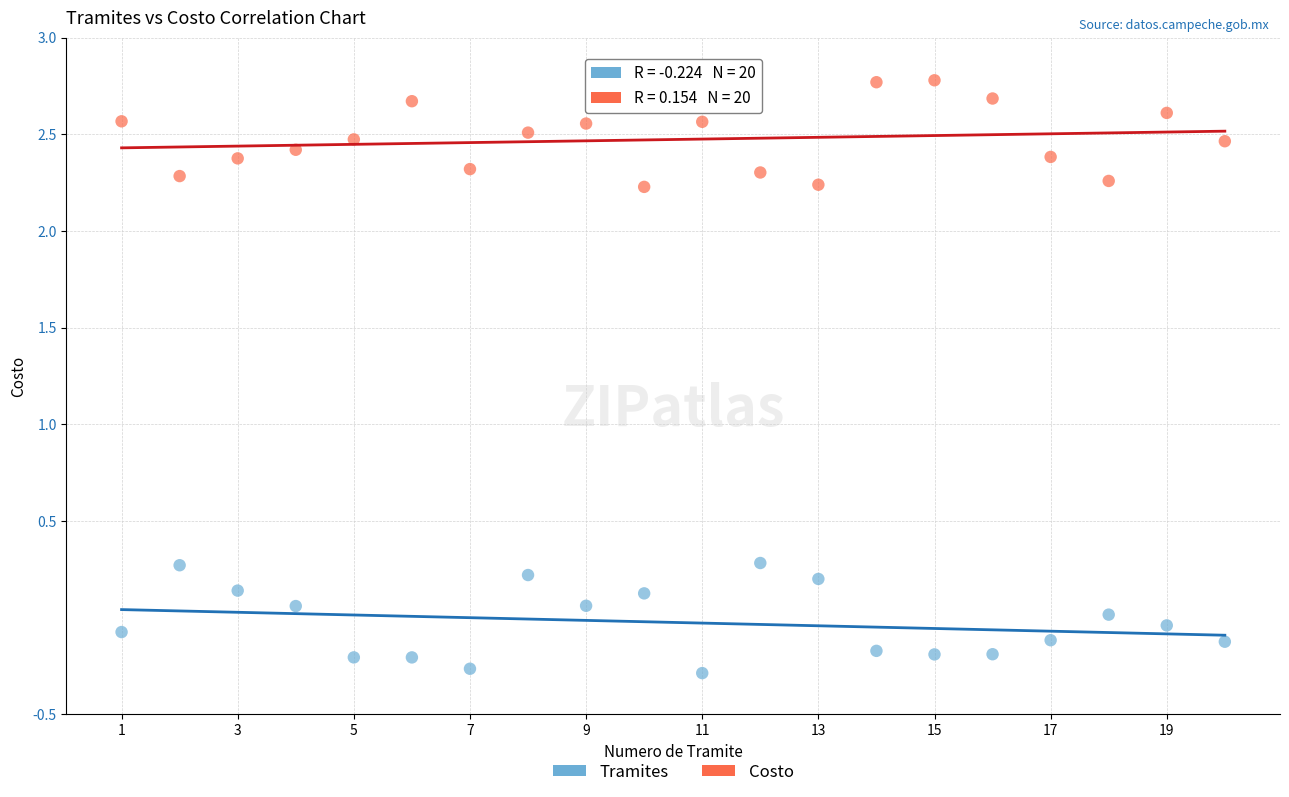

Which series reaches the minimum Y coordinate?

Tramites